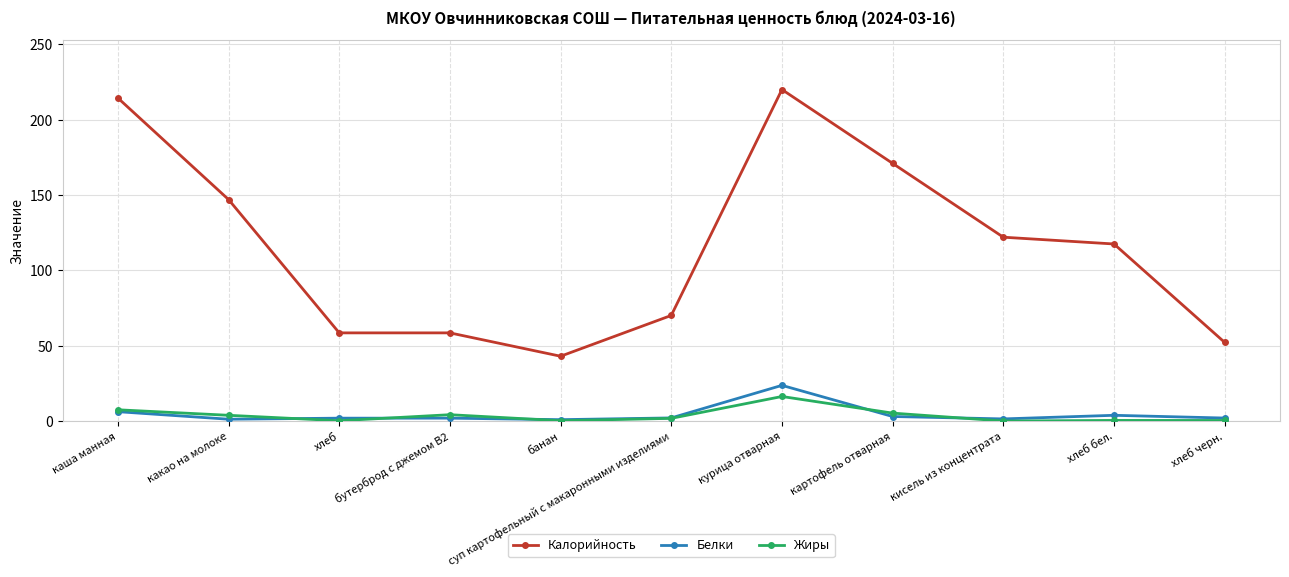

What are all the series names shown in the legend?

Калорийность, Белки, Жиры